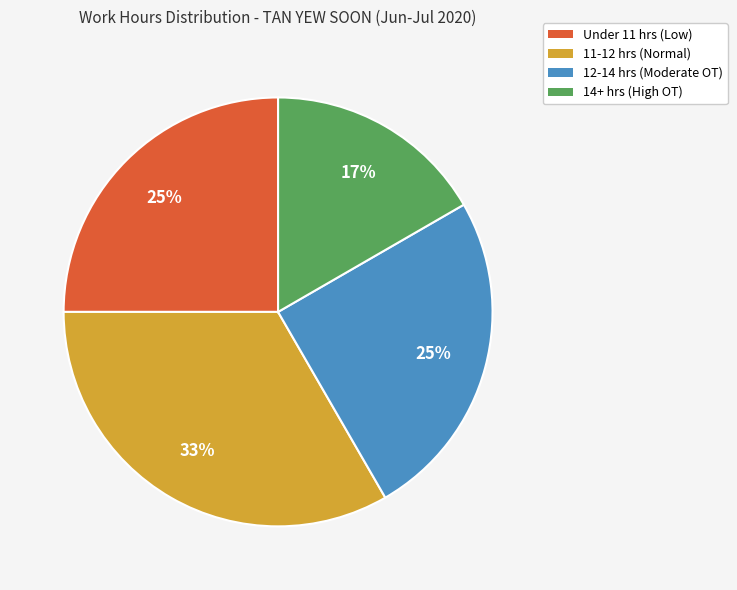

Do Under 11 hrs (Low) and 14+ hrs (High OT) together represent more than half of the pie?

No